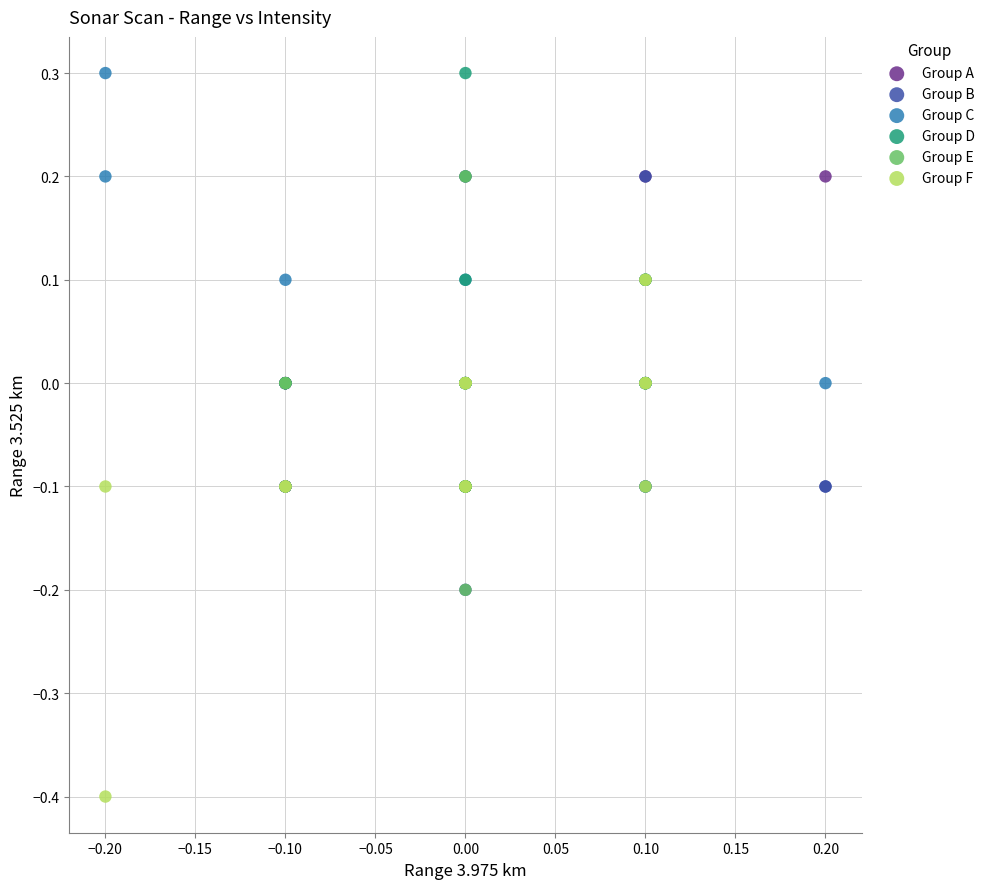

Which series reaches the minimum Y coordinate?

Group F